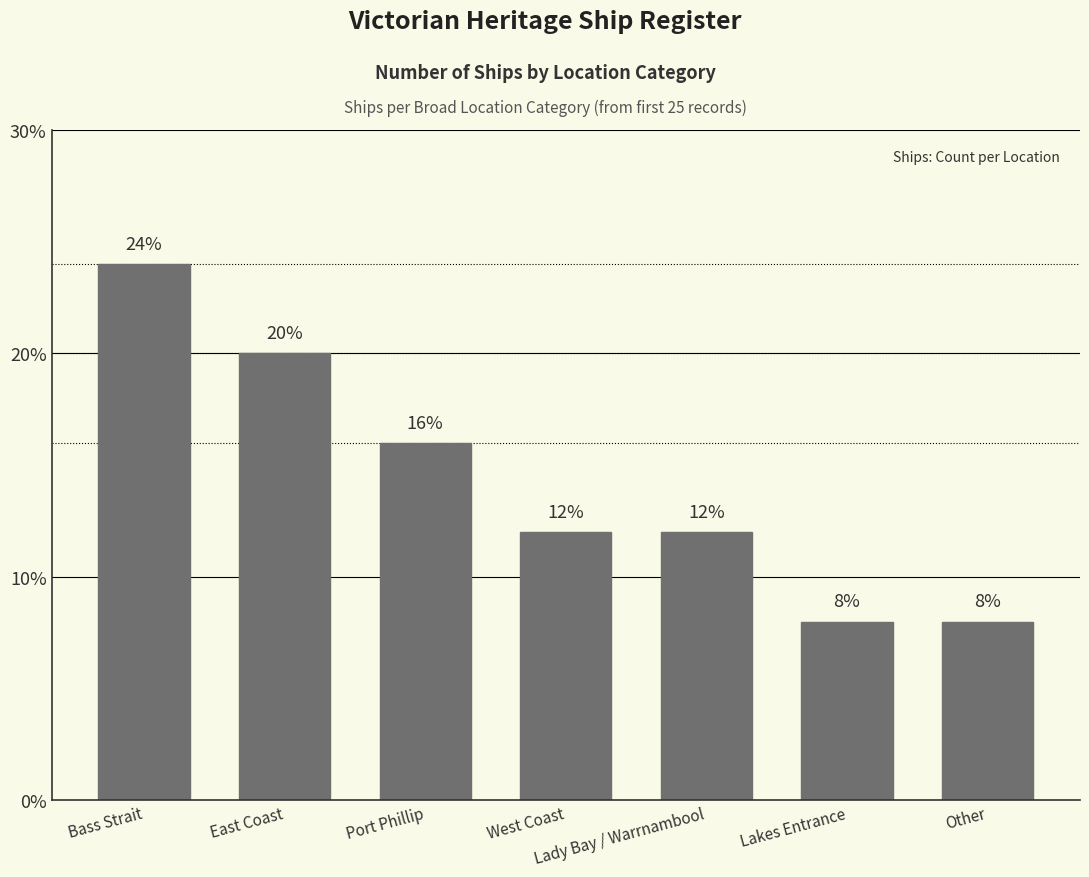

Reading left to right, what are all the values shown in this chart?

24	20	16	12	12	8	8